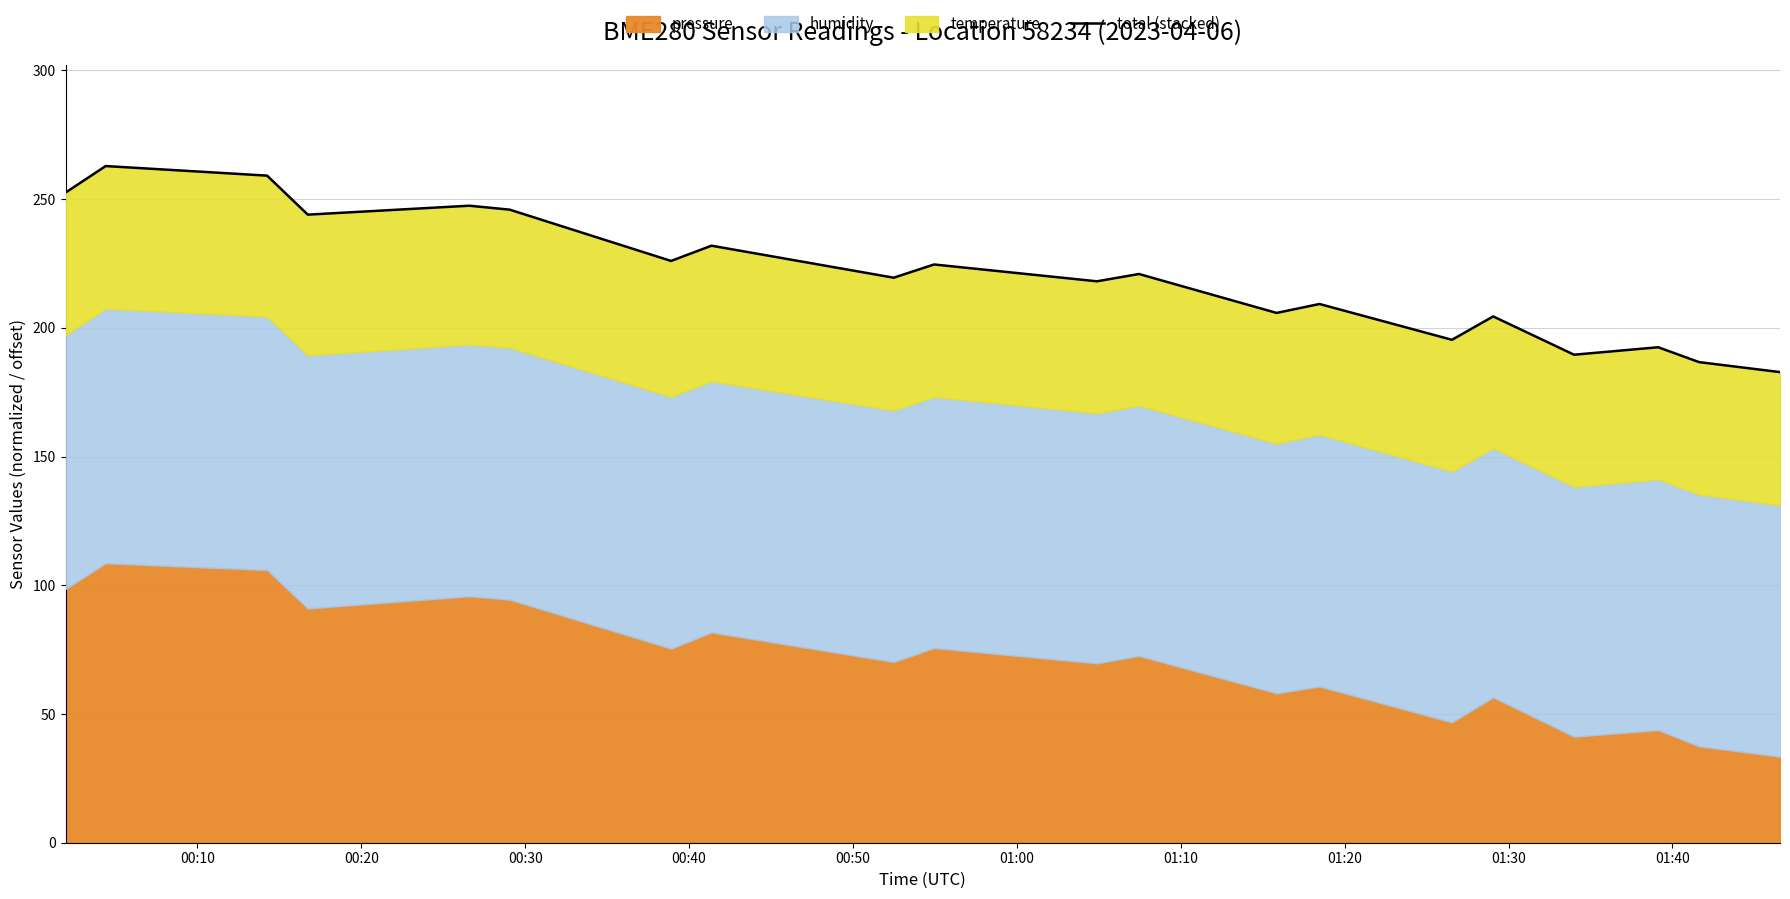

What is the label of the 19th point from the right?

00:20